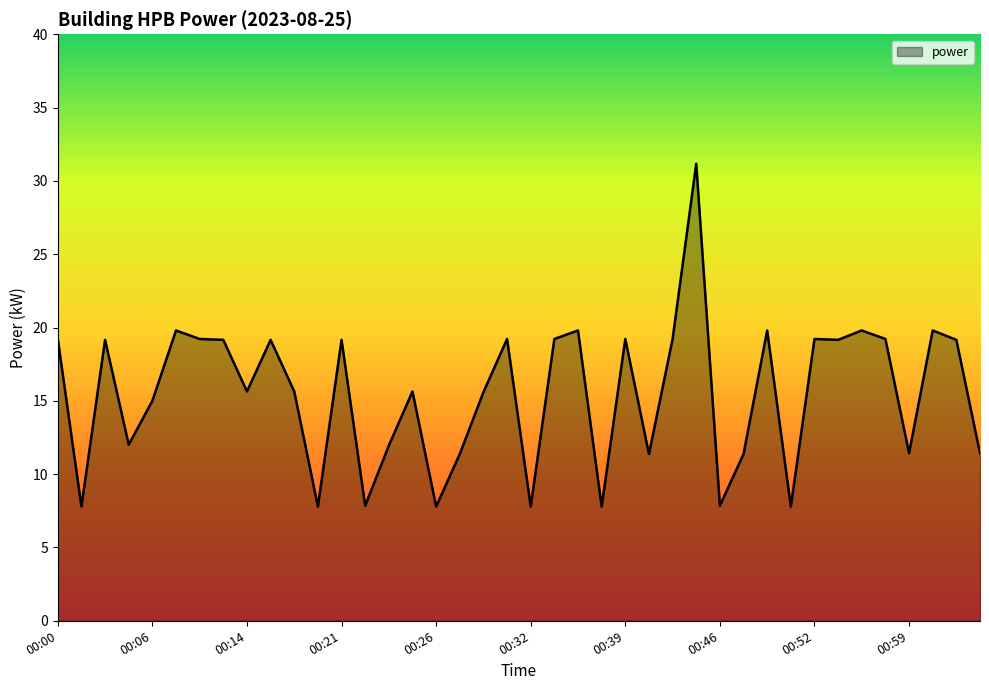

What is the maximum value shown in the chart?

31.2